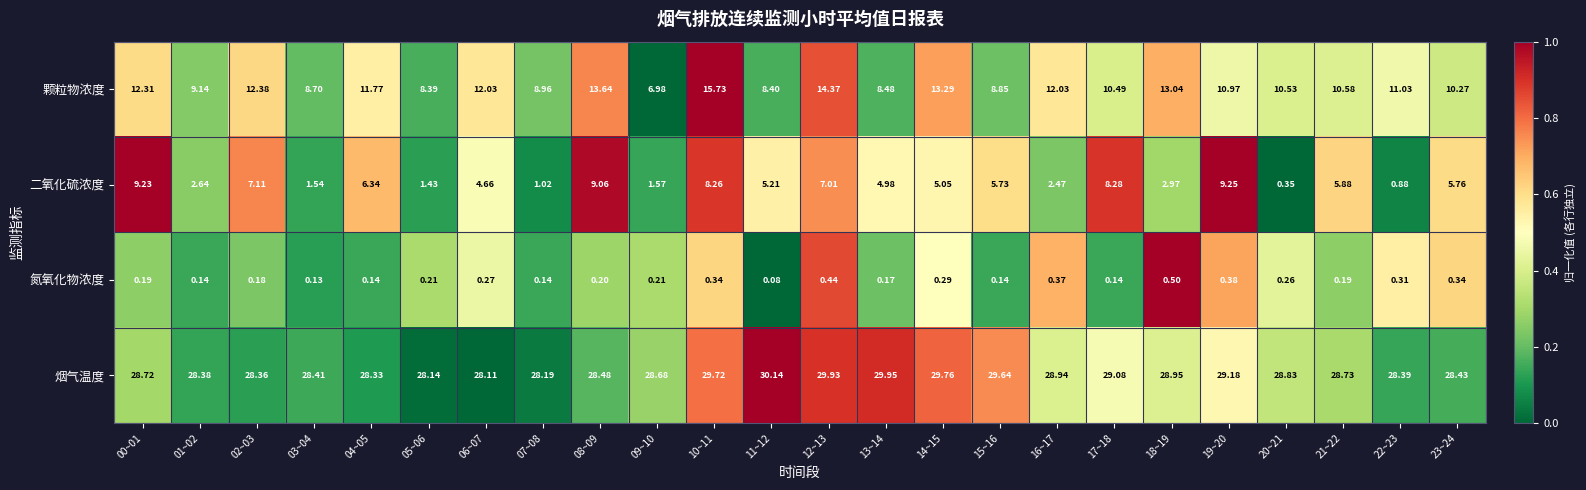

Between 07~08 and 22~23, which series saw the biggest shift?

颗粒物浓度